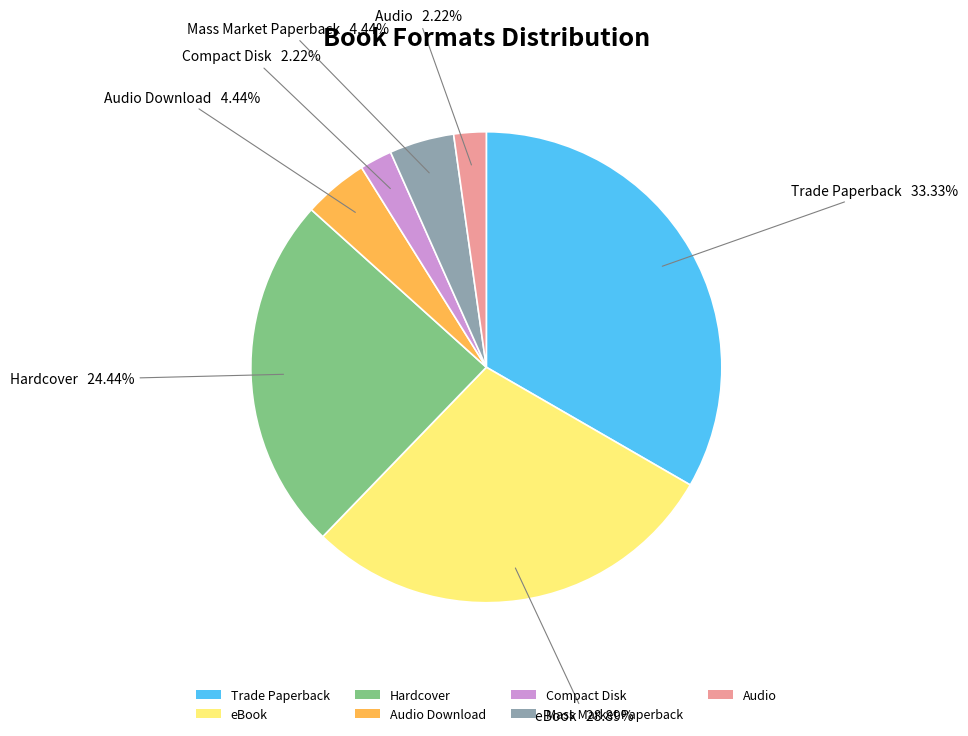

Approximately how many times larger is the value at Mass Market Paperback compared to Audio Download?

1.0